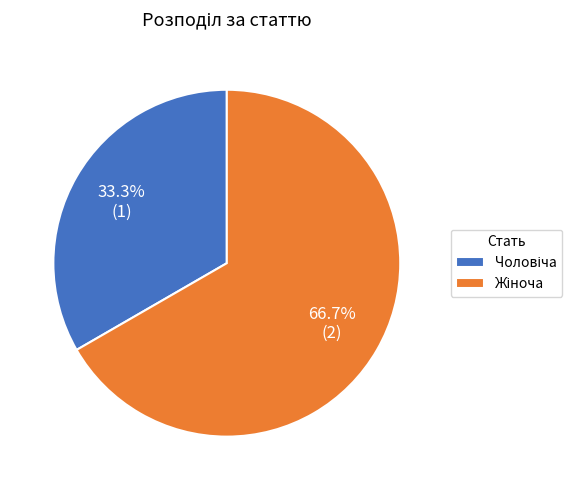

Count the number of slices in the pie.

2